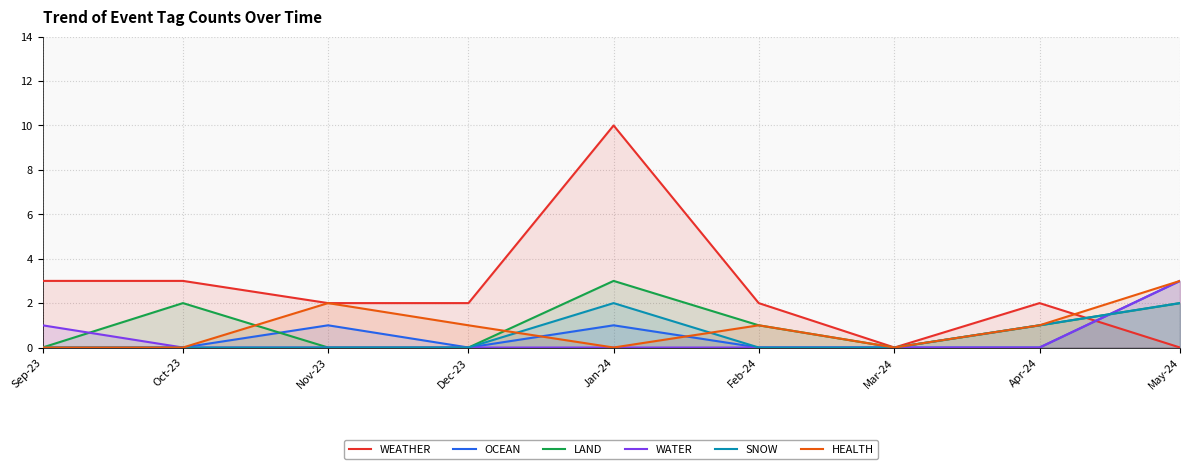

How many intersections are there between WEATHER and HEALTH?

1